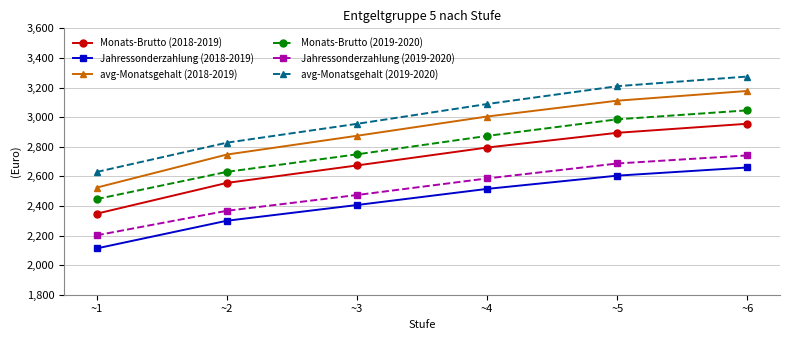

How many lines are shown in the chart?

6